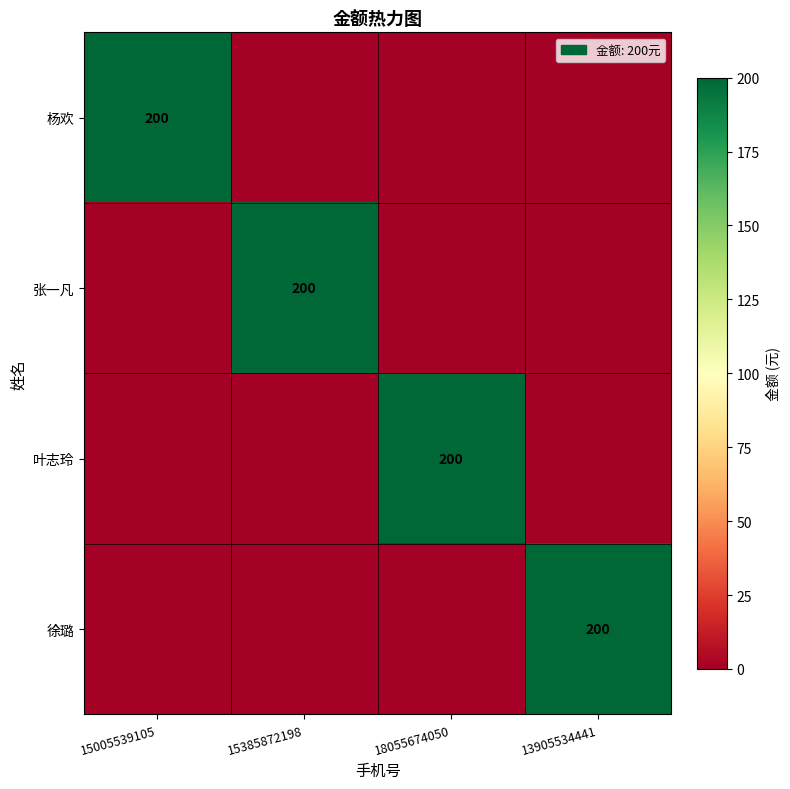

Is it true that 杨欢 equals 0 at 15385872198?

True